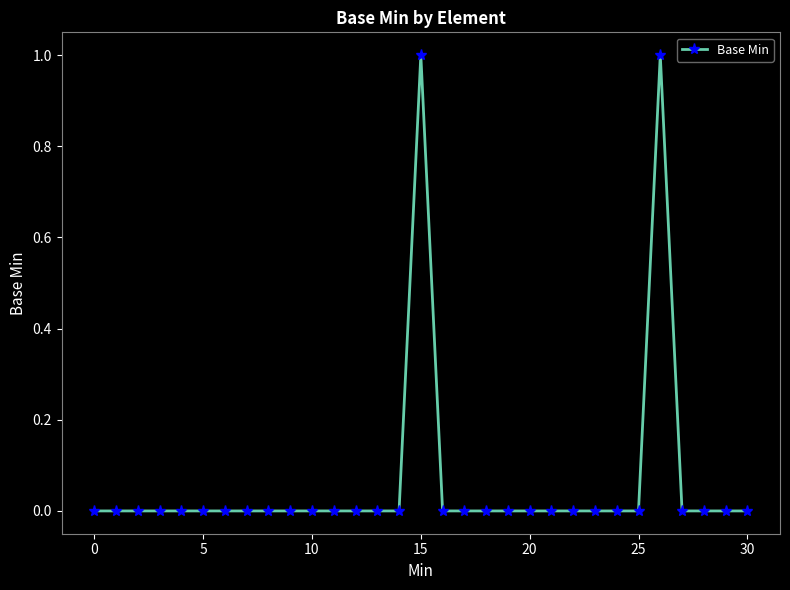

True or false: there are more than 1 points higher than both neighbors.

True